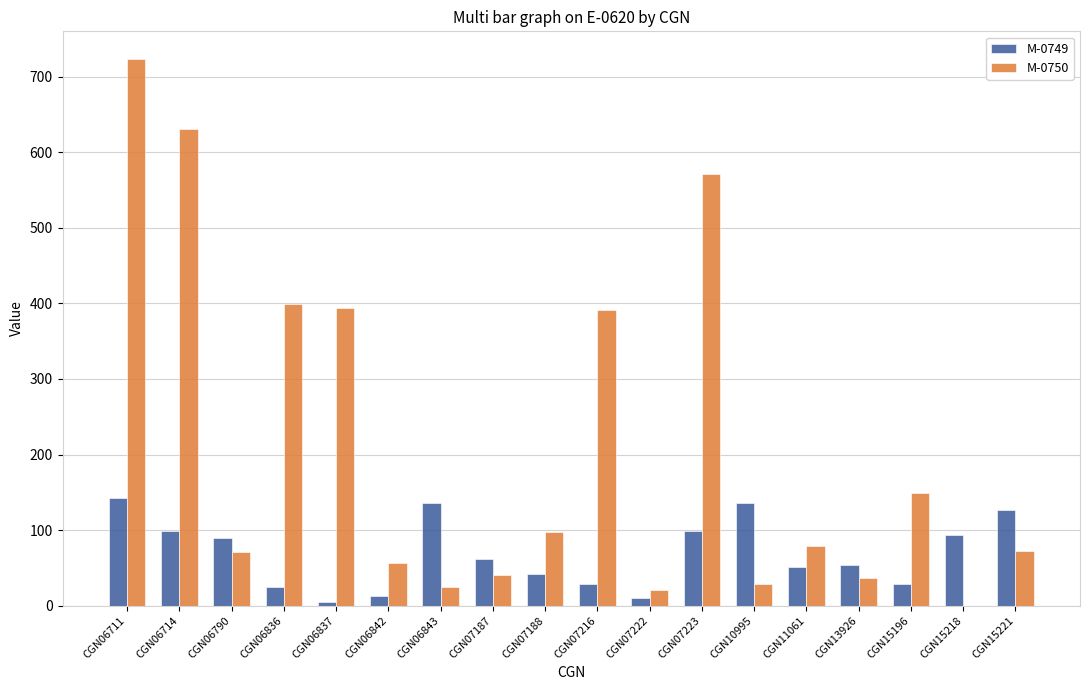

What is the sum of the M-0749 values at CGN06790 and CGN06711?

231.9